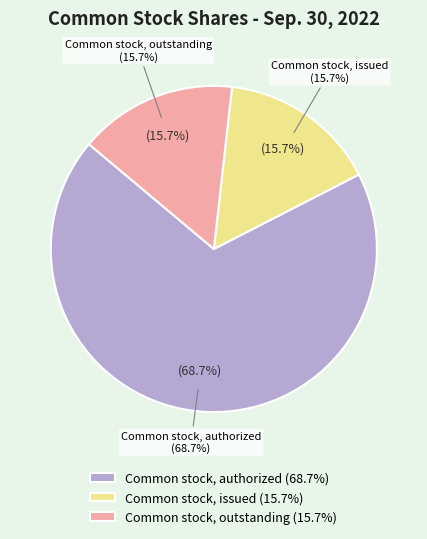

How many segments does this pie chart have?

3